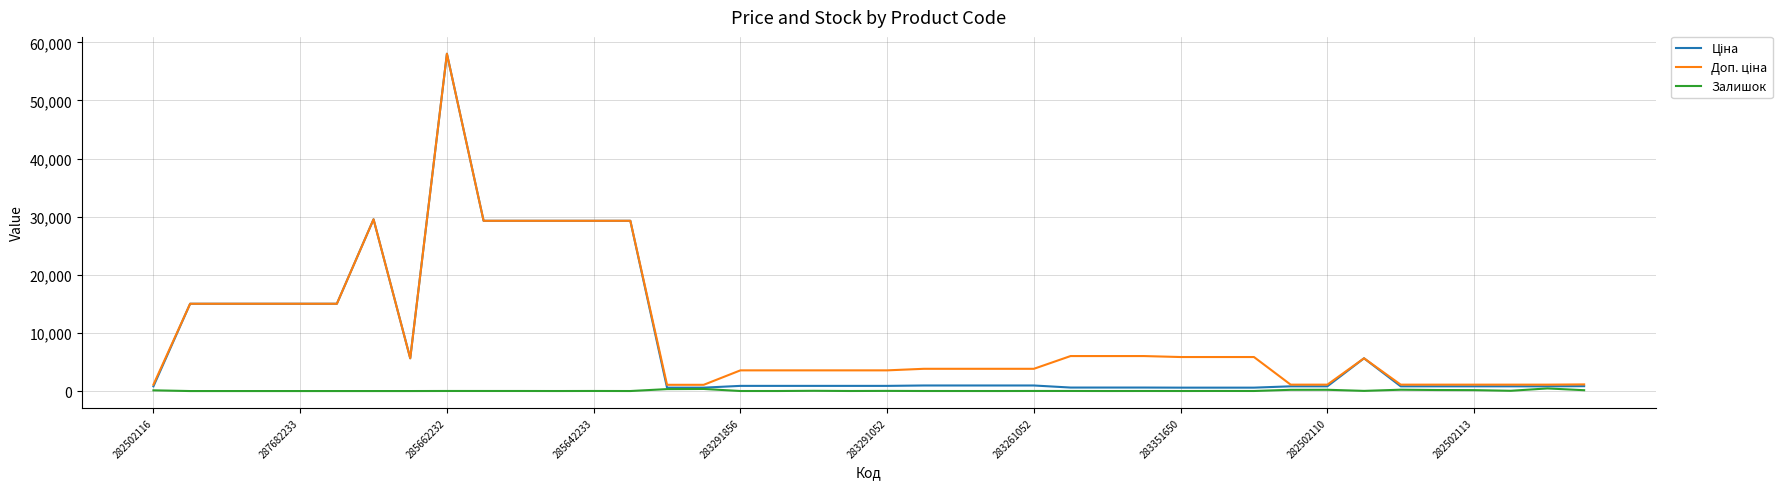

Does the chart have visible grid lines?

Yes